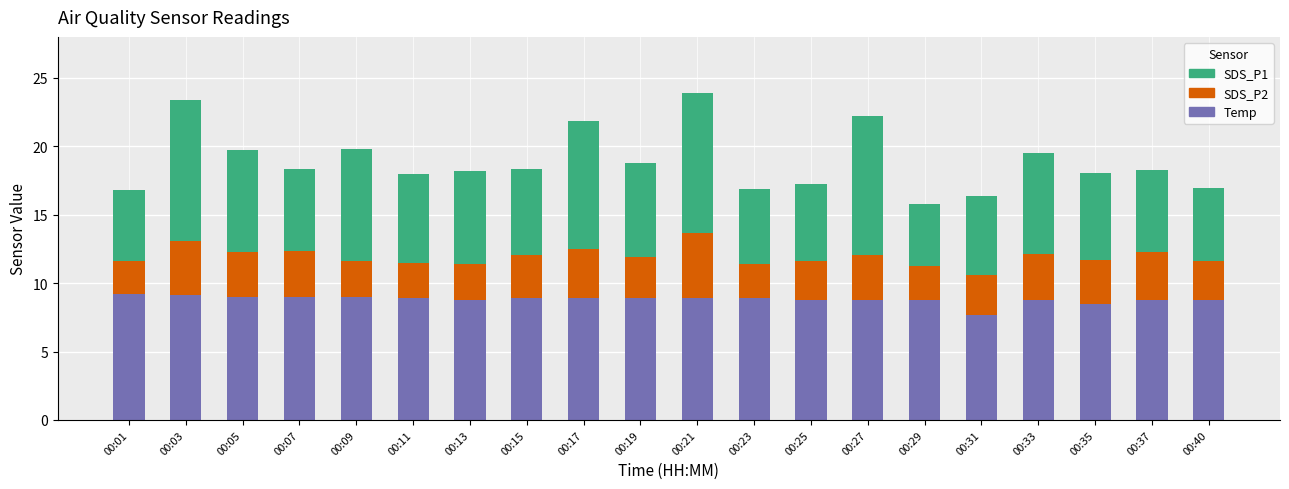

What is the highest value of the Temp series?

9.2